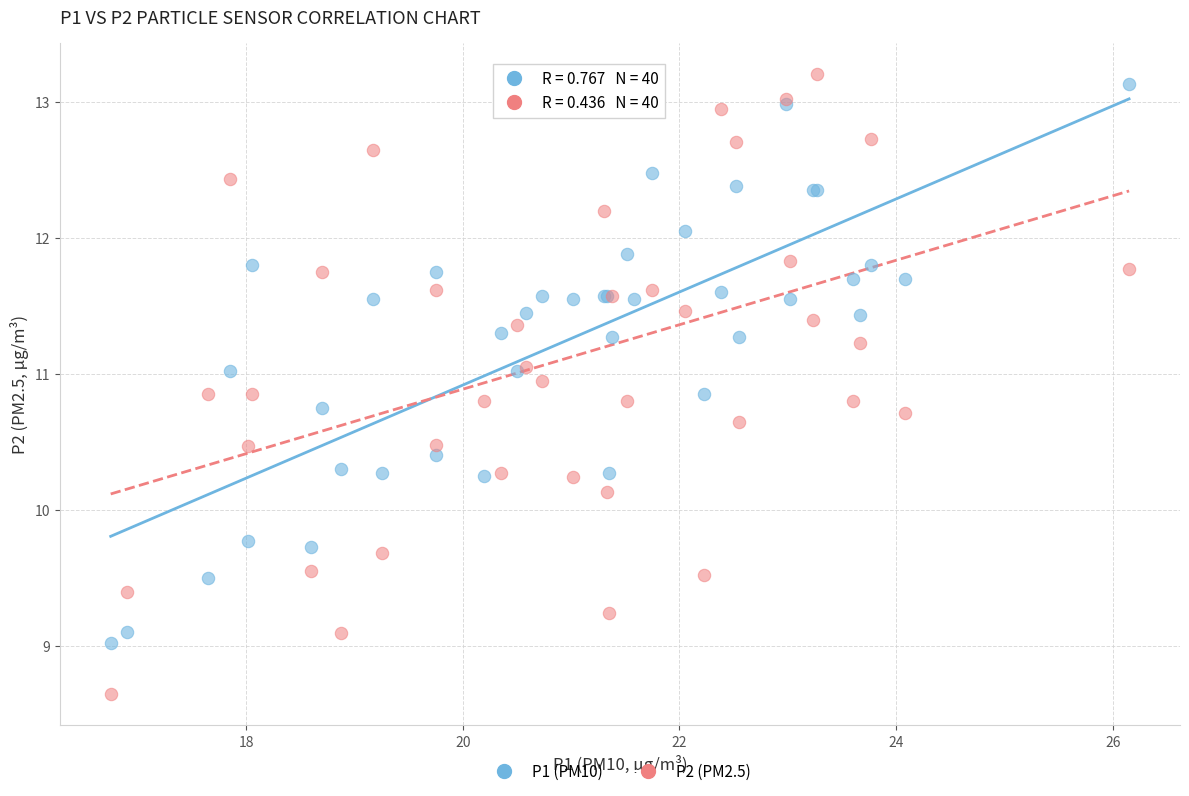

Across all series, what Y value is closest to 10?

10.1